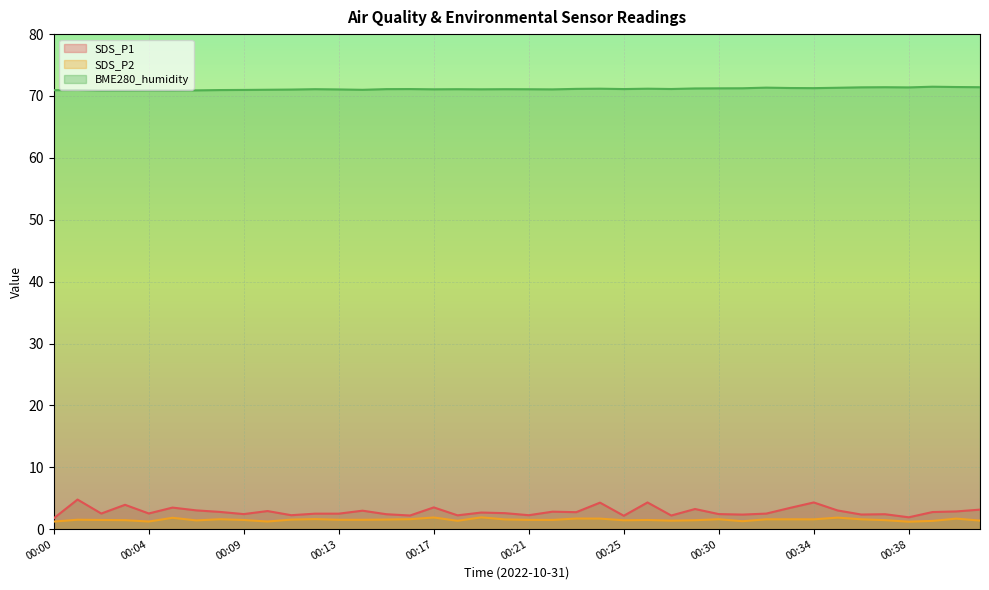

Reading right to left, transcribe all the data shown in this chart.

SDS_P1: 3.2	2.9	2.8	1.9	2.4	2.4	3.0	4.3	3.4	2.5	2.4	2.4	3.3	2.2	4.3	2.2	4.3	2.8	2.8	2.3	2.6	2.7	2.2	3.5	2.2	2.4	3.0	2.5	2.5	2.3	2.9	2.4	2.8	3.0	3.5	2.5	3.9	2.5	4.8	1.8
SDS_P2: 1.4	1.7	1.3	1.2	1.5	1.6	1.9	1.6	1.6	1.6	1.3	1.6	1.4	1.4	1.5	1.4	1.7	1.7	1.5	1.5	1.6	1.9	1.4	1.9	1.6	1.6	1.5	1.5	1.6	1.6	1.2	1.5	1.6	1.4	1.8	1.2	1.5	1.5	1.5	1.2
BME280_humidity: 71.4	71.5	71.5	71.4	71.4	71.4	71.3	71.3	71.3	71.3	71.2	71.2	71.2	71.1	71.2	71.1	71.2	71.2	71.1	71.1	71.1	71.1	71.1	71.1	71.1	71.1	71.0	71.1	71.1	71.0	71.0	71.0	71.0	70.9	70.9	70.9	70.9	70.9	71.0	70.9